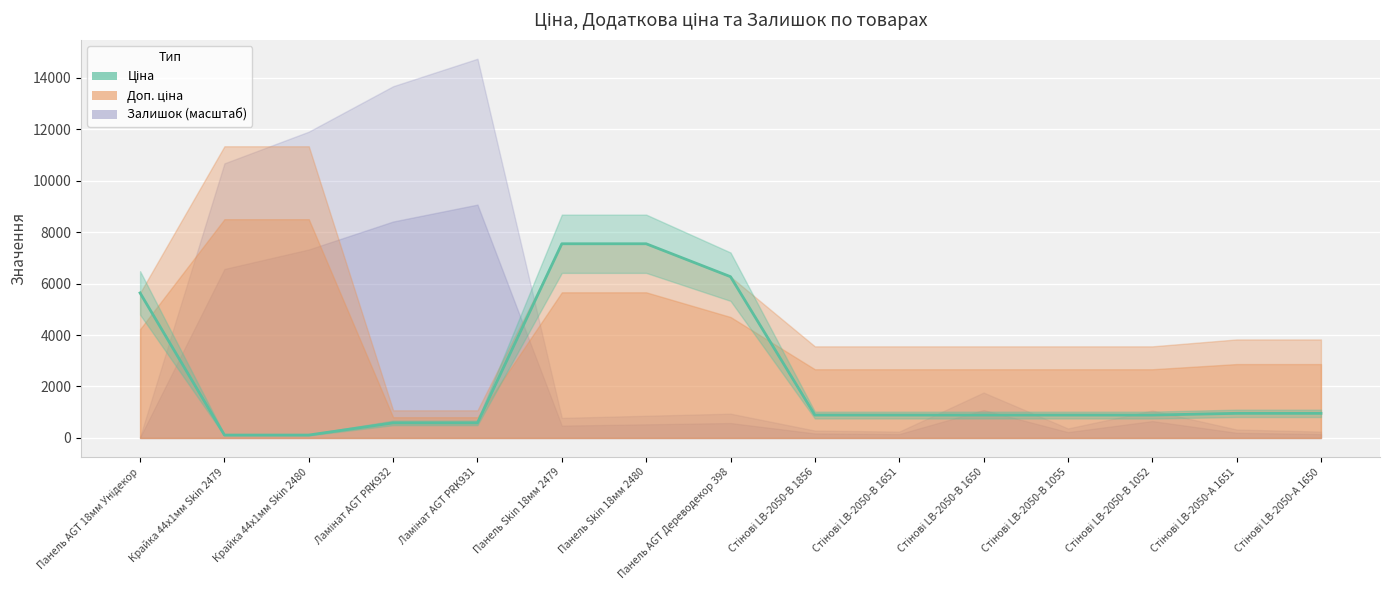

What is the difference between the values at Стінові LB-2050-В 1651 and Панель AGT Дереводекор 398?

5376.8